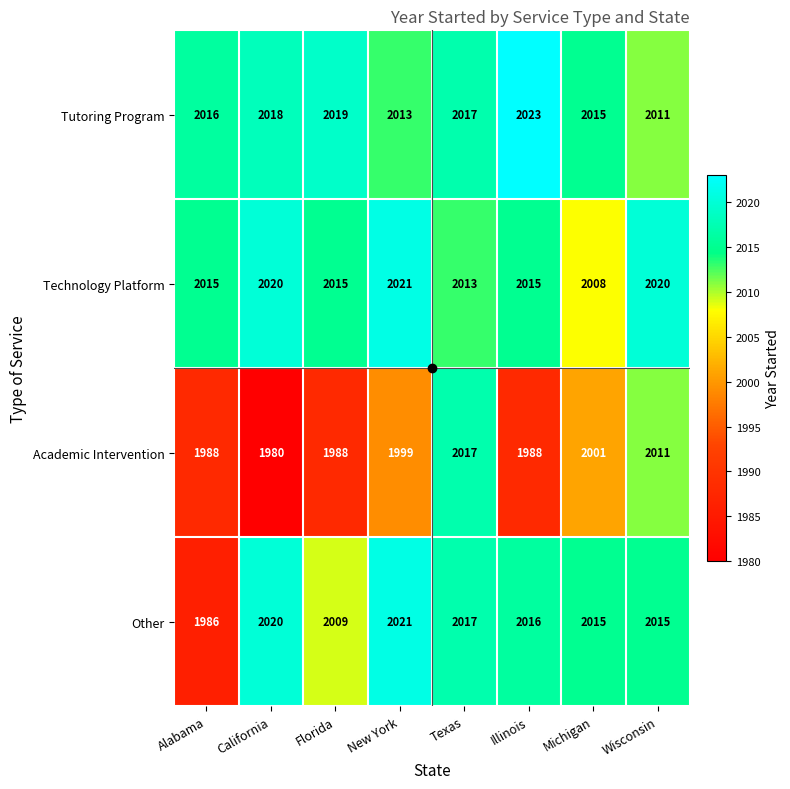

How many Academic Intervention values are between 1988 and 2011?

6